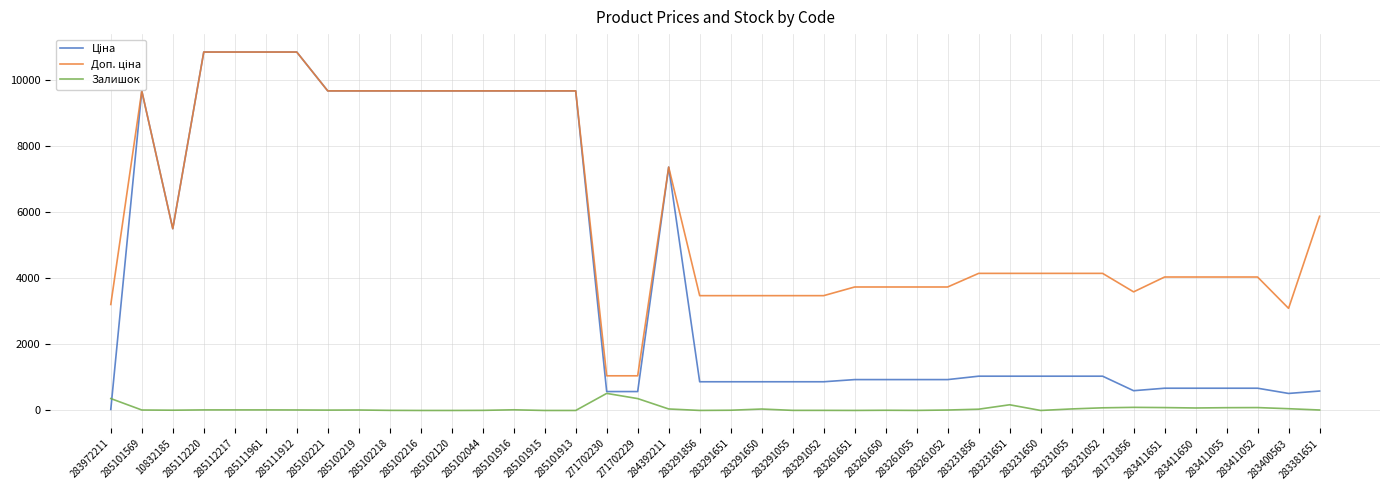

True or false: Залишок has a value of 3.0 at 285102044.

True